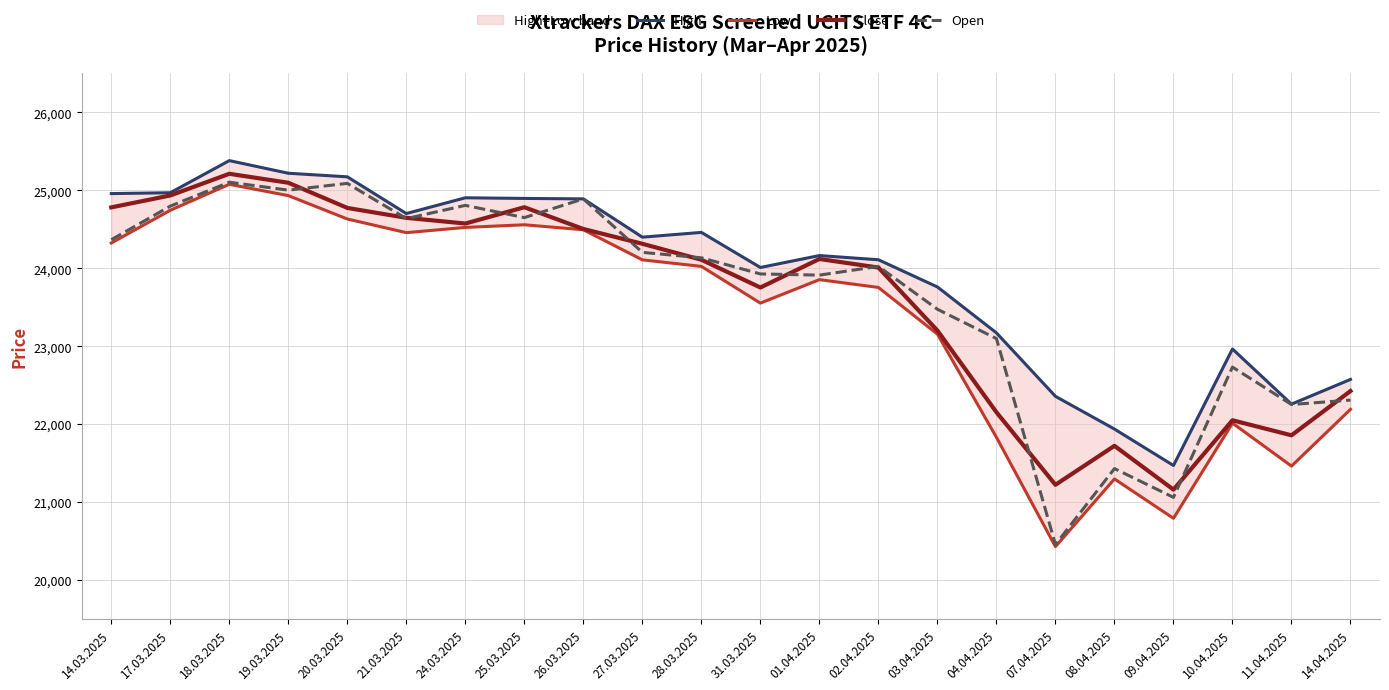

What is the label of the 9th point from the right?

02.04.2025